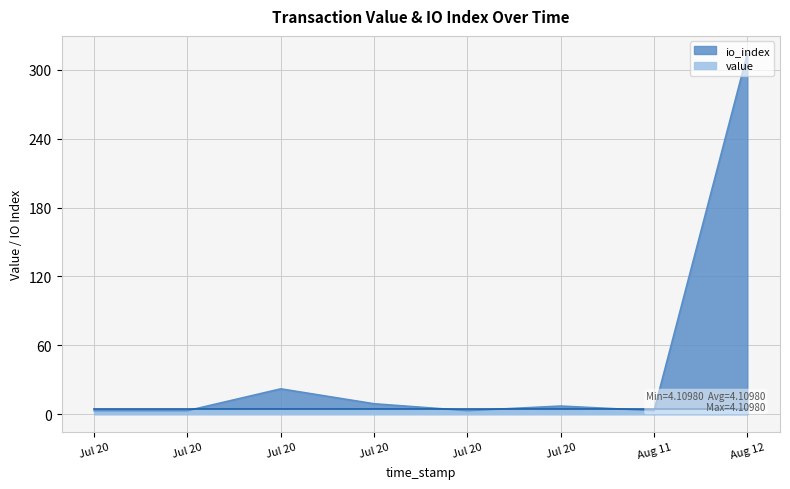

What is the difference between the maximum and minimum values in the io_index series?

311.0